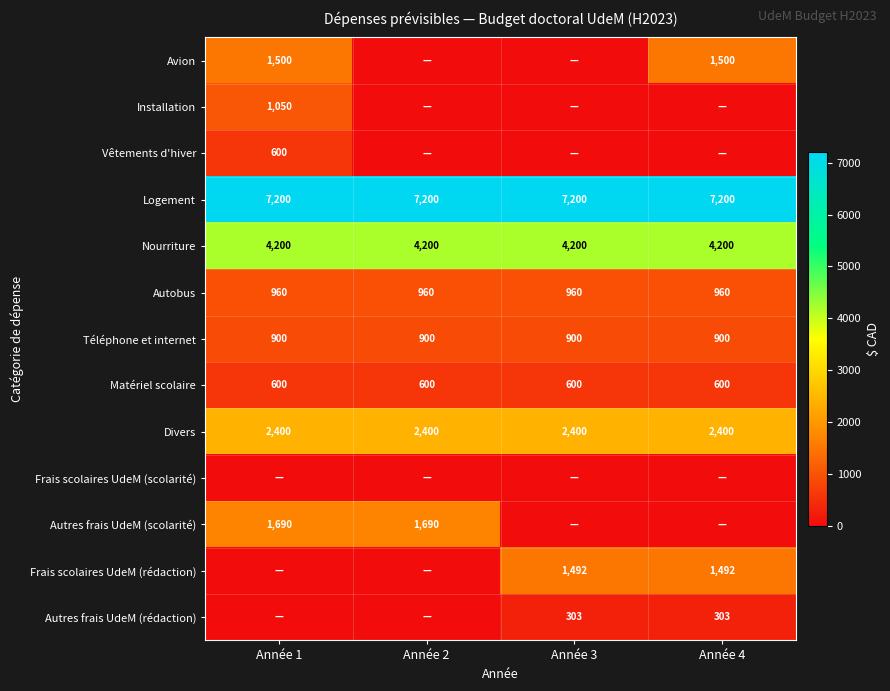

The value of Frais scolaires UdeM (rédaction) at Année 4 is 2112. True or false?

False